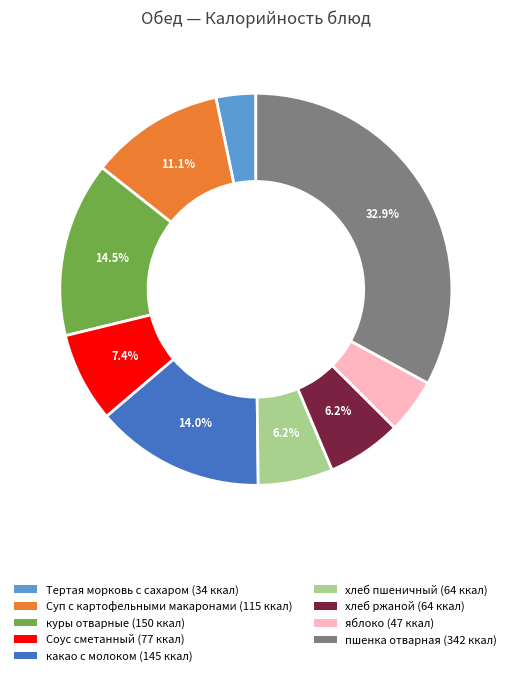

To the nearest percent, what is the combined percentage of пшенка отварная and какао с молоком?

47%